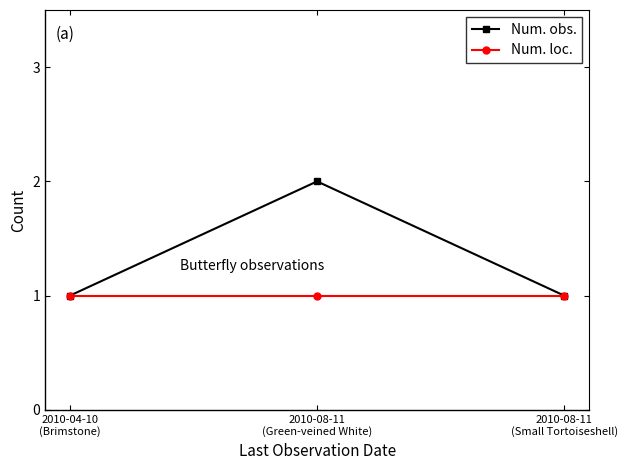

Is it true that Num. loc. equals 0 at 2010-08-11
(Small Tortoiseshell)?

False